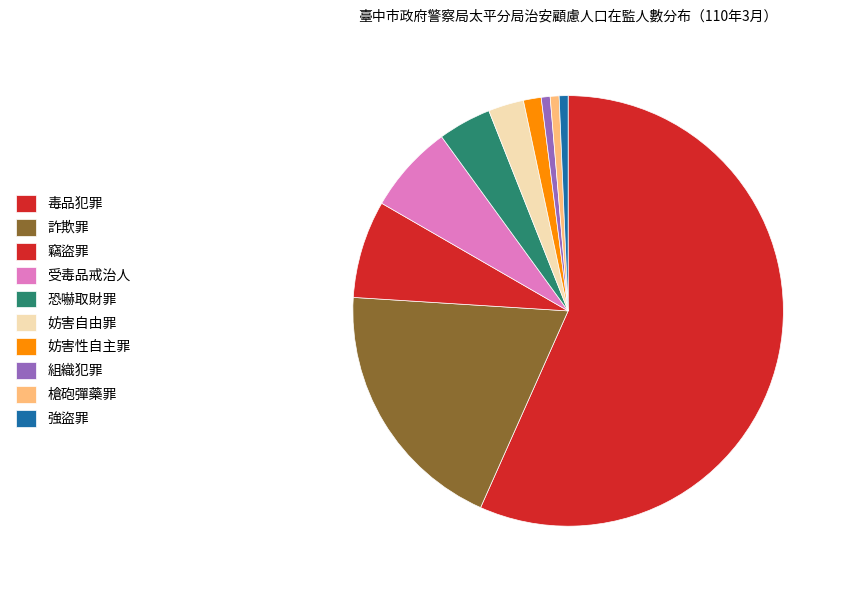

How many slices are in this pie chart?

10